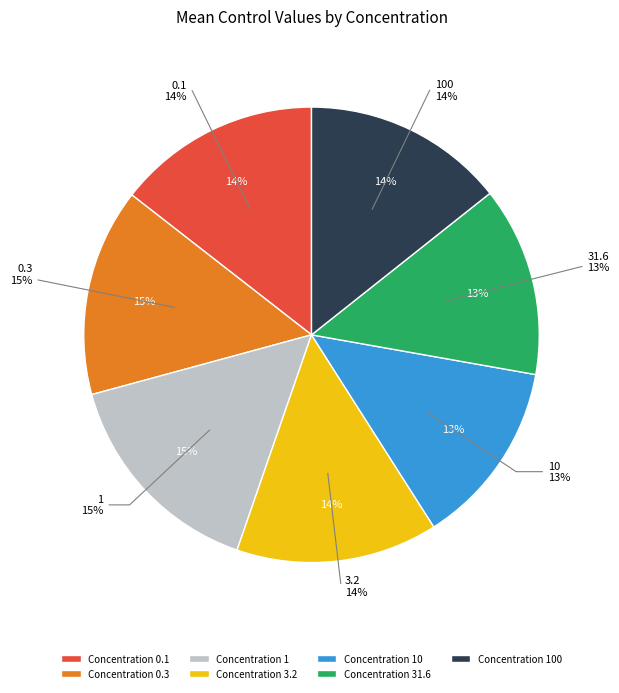

To the nearest percent, what portion does 31.6 represent?

13%